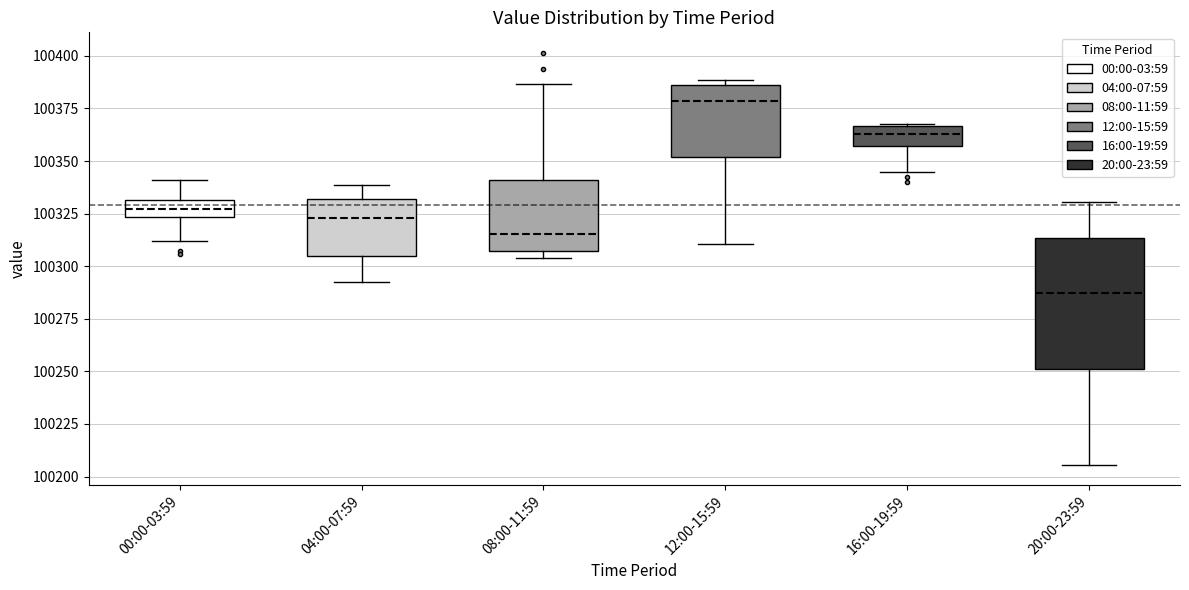

Comparing the boxes themselves (not the whiskers), which one is the tallest?

20:00-23:59